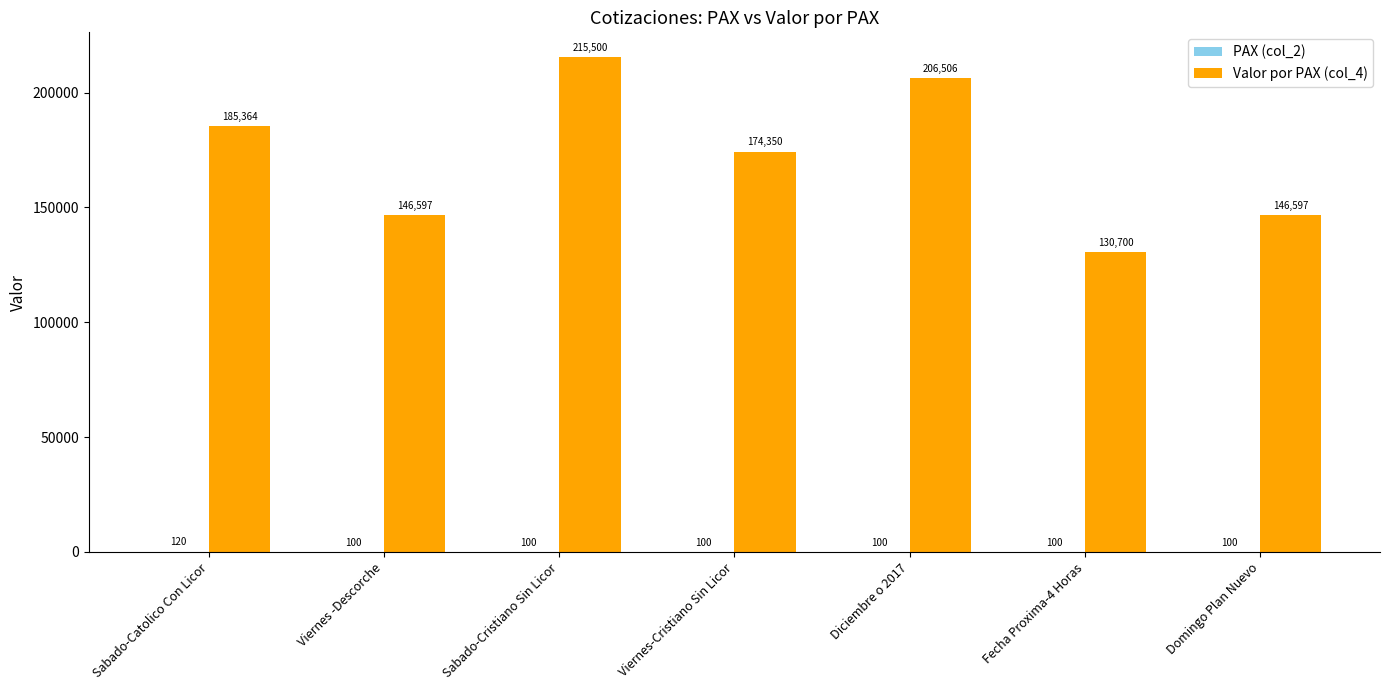

What is the maximum value for Valor por PAX (col_4)?

215500.0